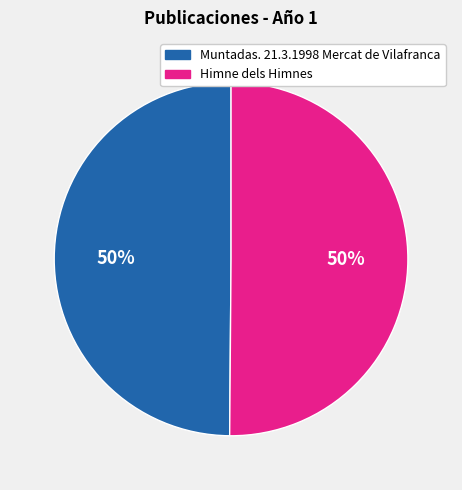

How many segments does this pie chart have?

2